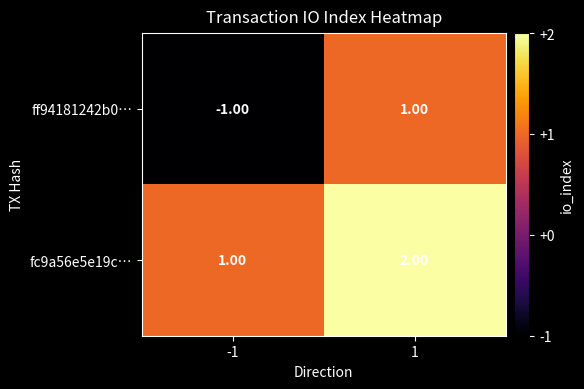

List the series in order of their overall mean, lowest first.

ff94181242b0…, fc9a56e5e19c…